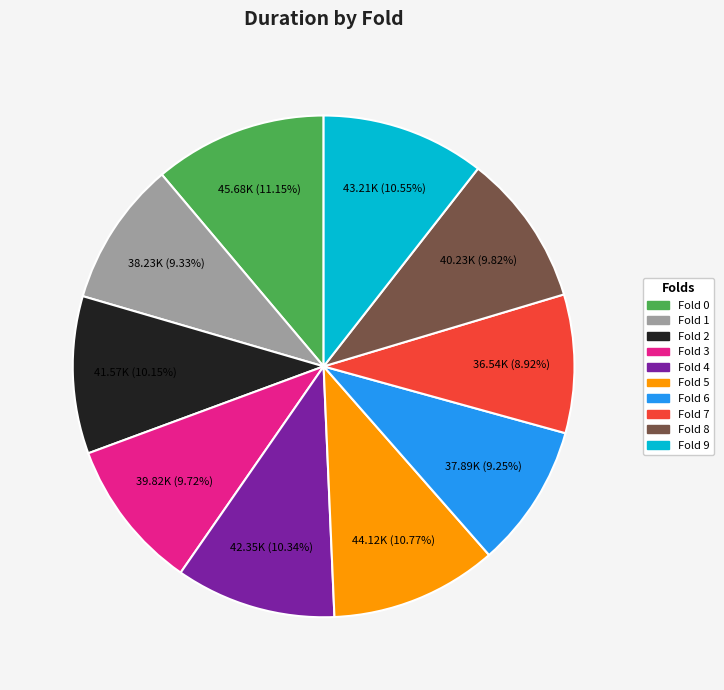

How many slices are in this pie chart?

10